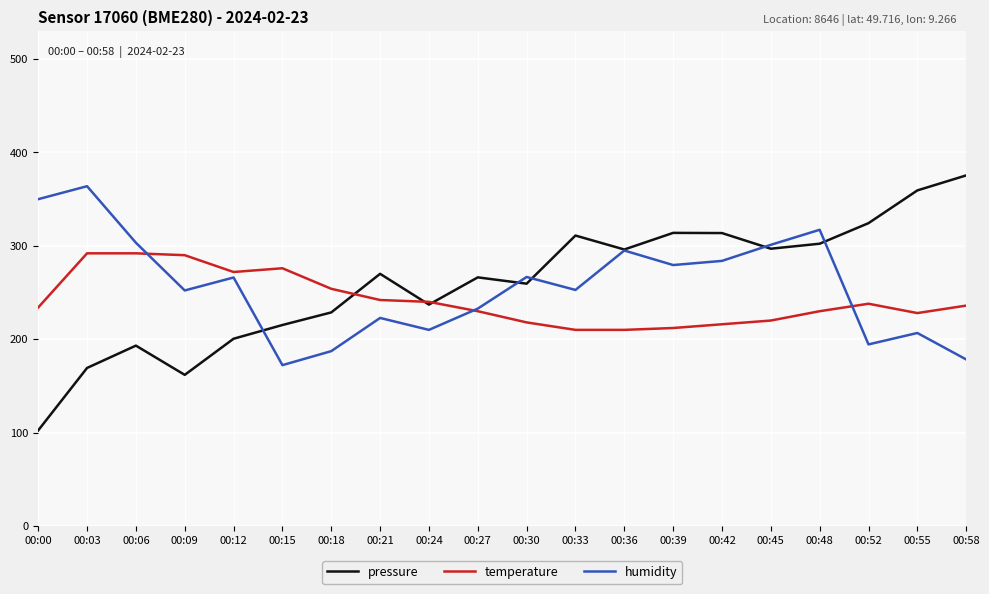

The value of humidity at 00:30 is 266.7. True or false?

True